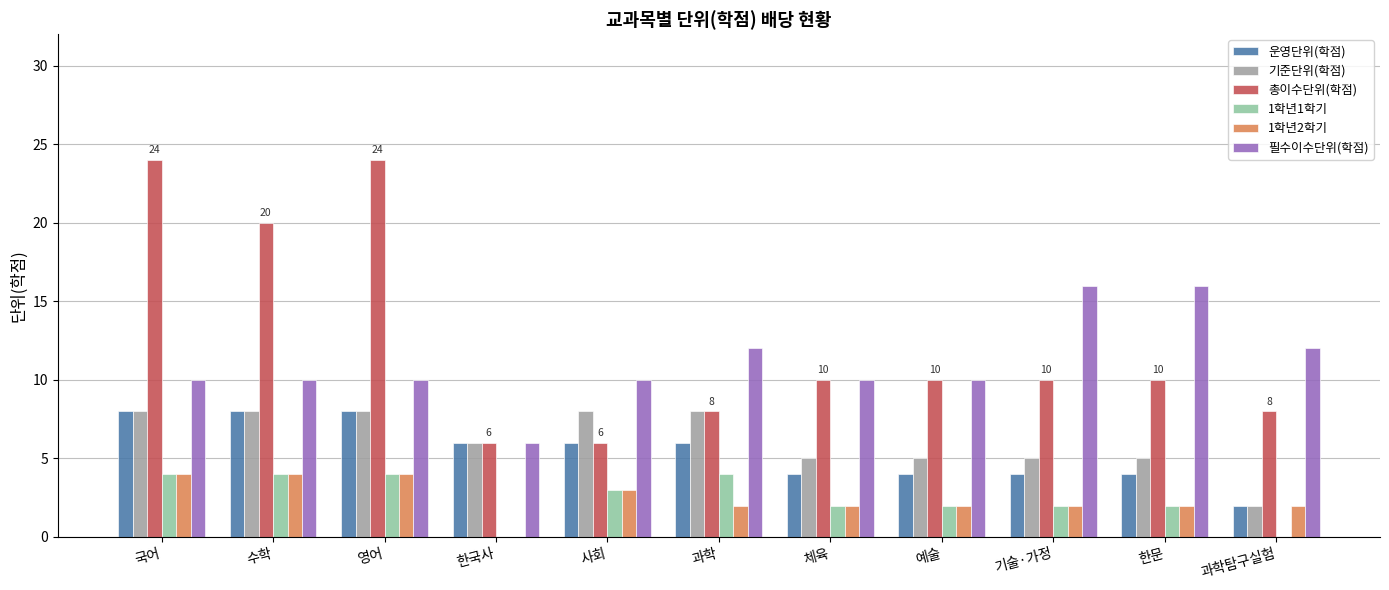

How many groups of bars are there?

11